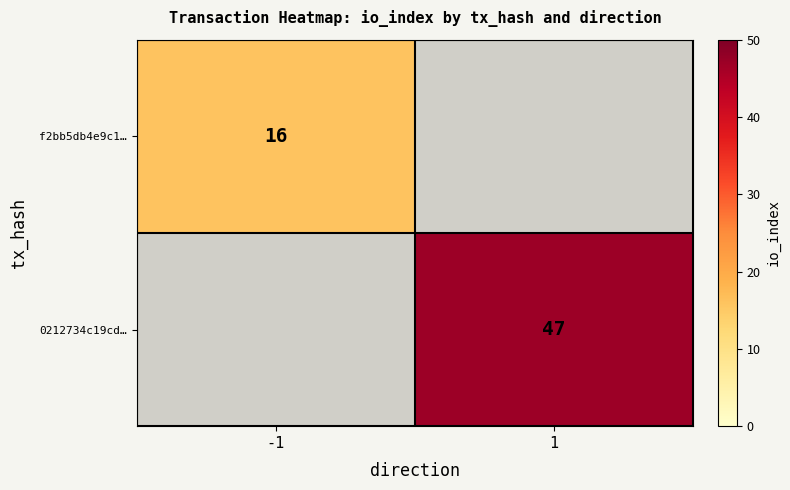

The 0212734c19cd… series shows 47 at 1. True or false?

True